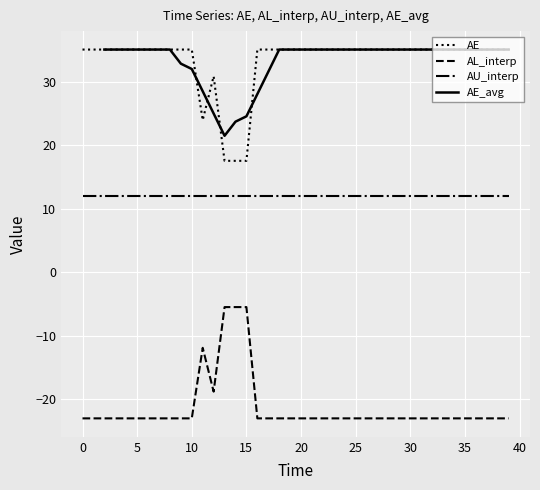

True or false: AE and AL_interp cross at least once.

False